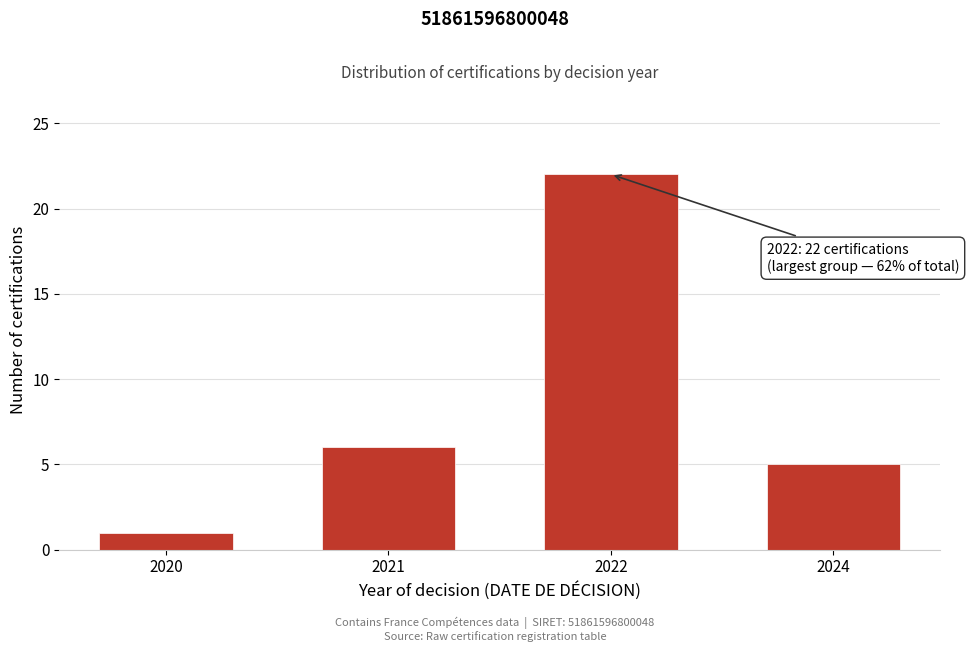

Reading right to left, list all the values displayed in this chart.

5	22	6	1